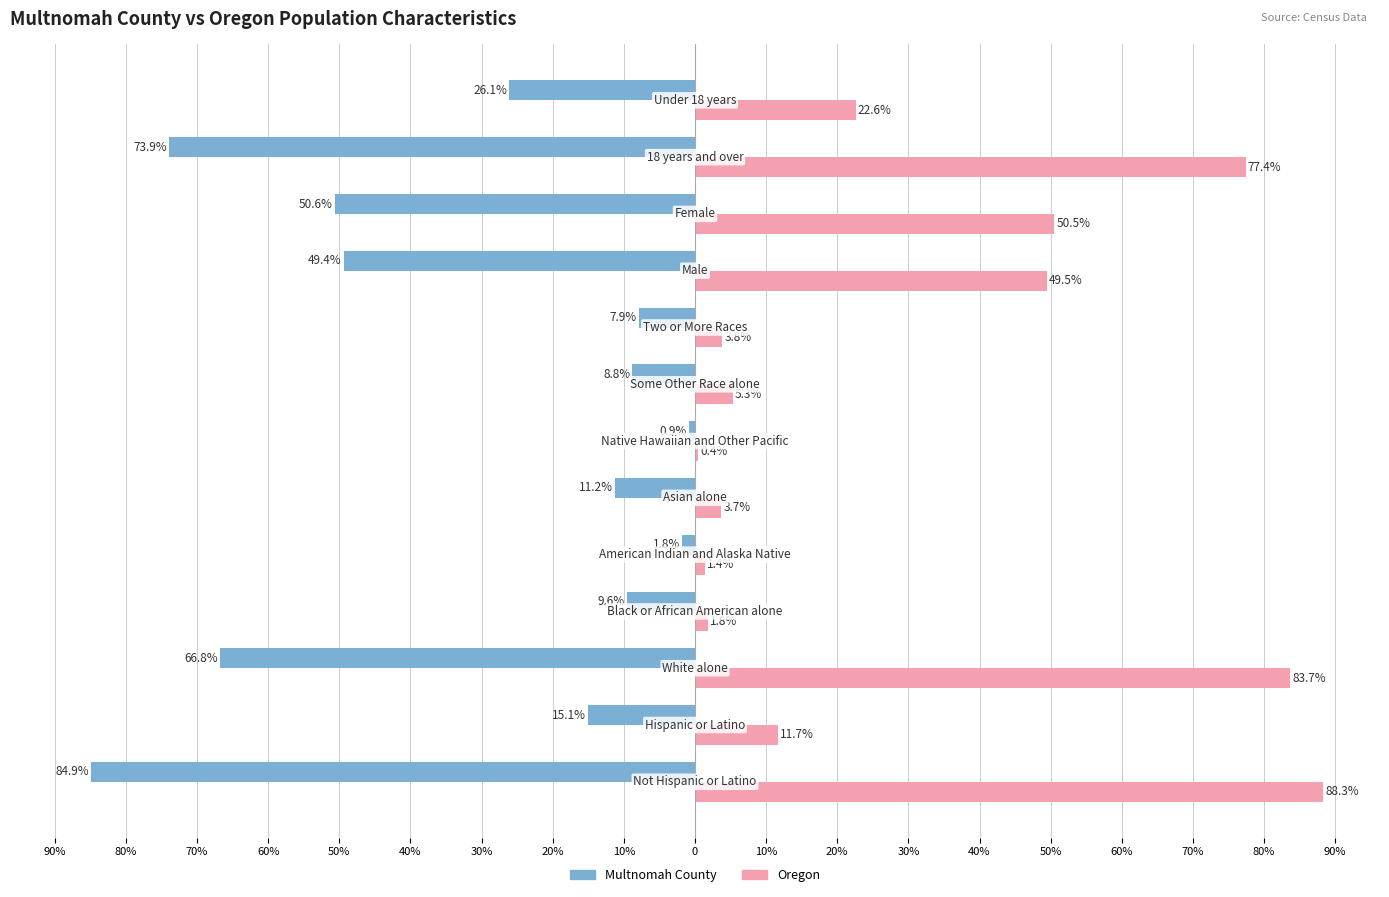

What are all the series names shown in the legend?

Multnomah County, Oregon